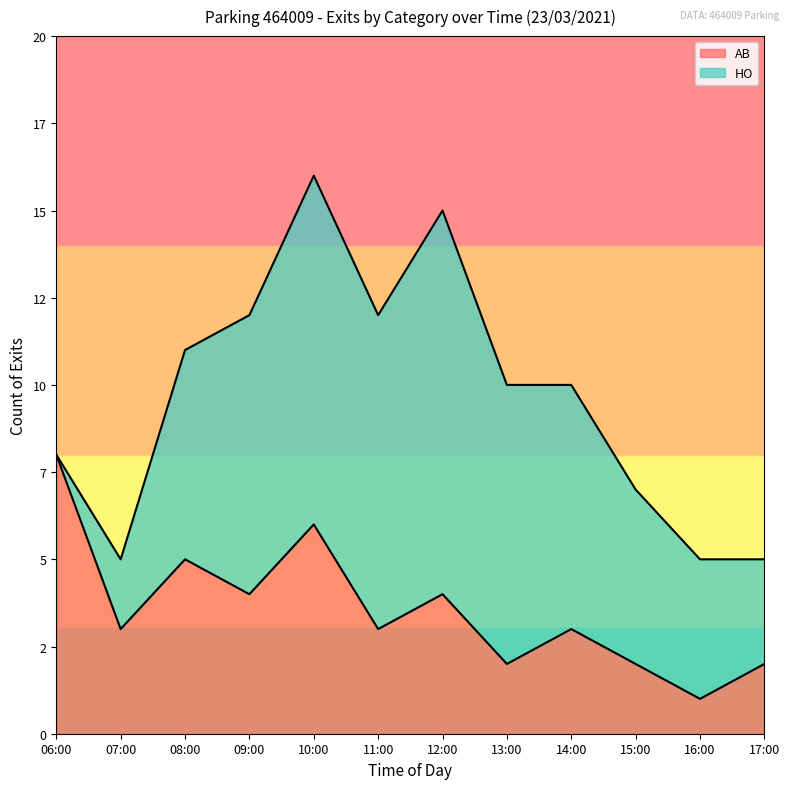

Rank the categories by value from lowest to highest.

16:00, 13:00, 15:00, 17:00, 07:00, 11:00, 14:00, 09:00, 12:00, 08:00, 10:00, 06:00